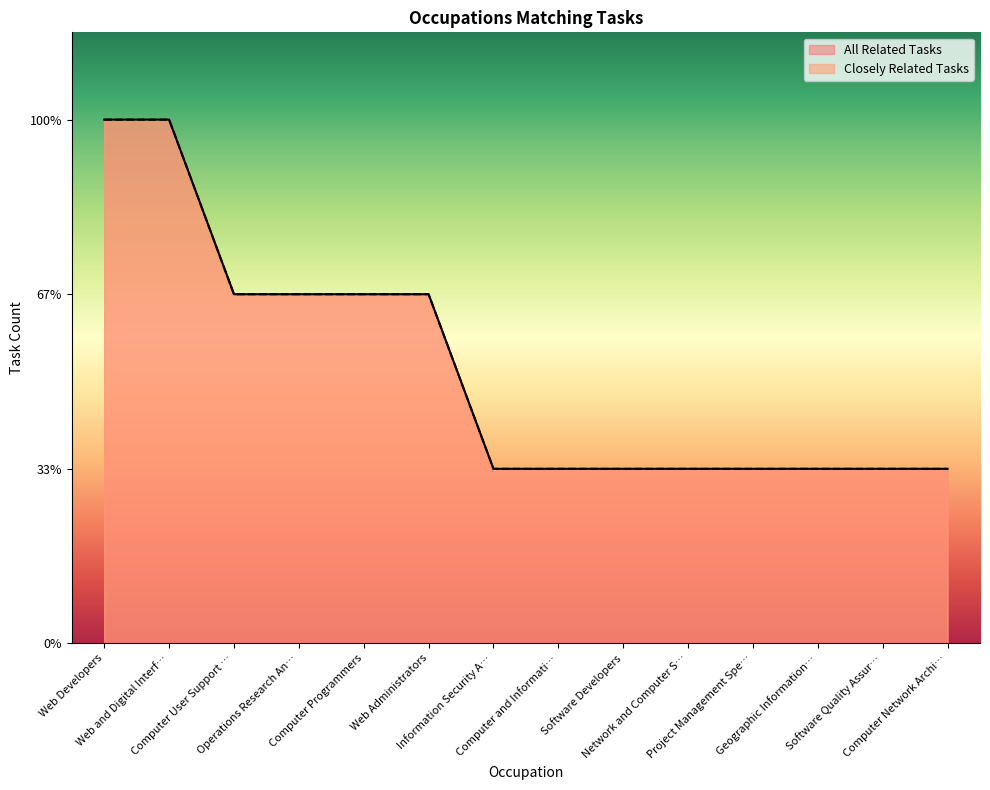

Reading left to right, list all the values displayed in this chart.

Closely Related Tasks: 3	3	2	2	2	2	1	1	1	1	1	1	1	1
All Related Tasks: 3	3	2	2	2	2	1	1	1	1	1	1	1	1